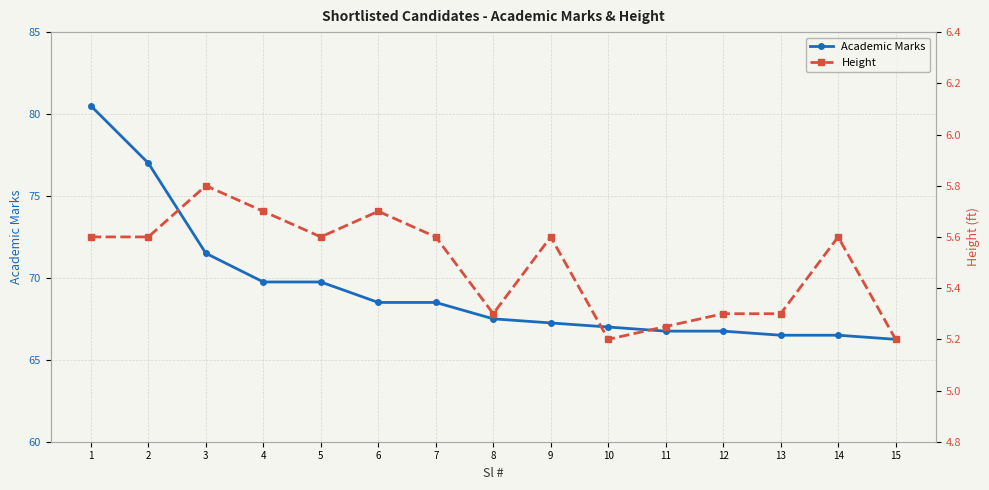

Reading left to right, extract all data points from this chart.

Academic Marks: 80.5	77.0	71.5	69.8	69.8	68.5	68.5	67.5	67.2	67.0	66.8	66.8	66.5	66.5	66.2
Height: 5.6	5.6	5.8	5.7	5.6	5.7	5.6	5.3	5.6	5.2	5.2	5.3	5.3	5.6	5.2